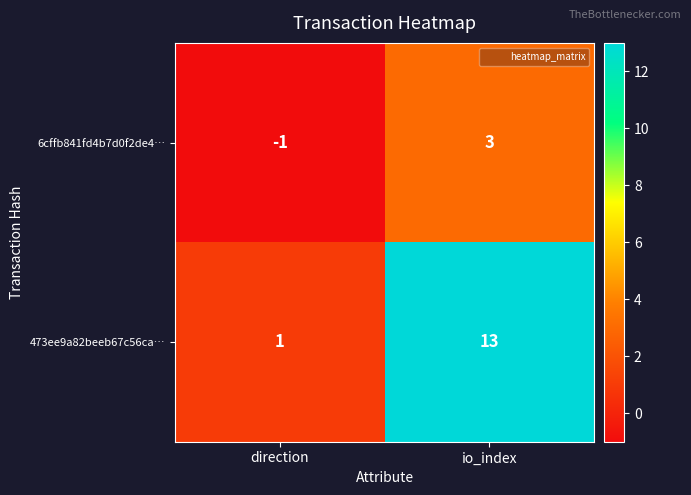

Reading left to right, what are all the values shown in this chart?

6cffb841fd4b7d0f2de4…: -1	3
473ee9a82beeb67c56ca…: 1	13